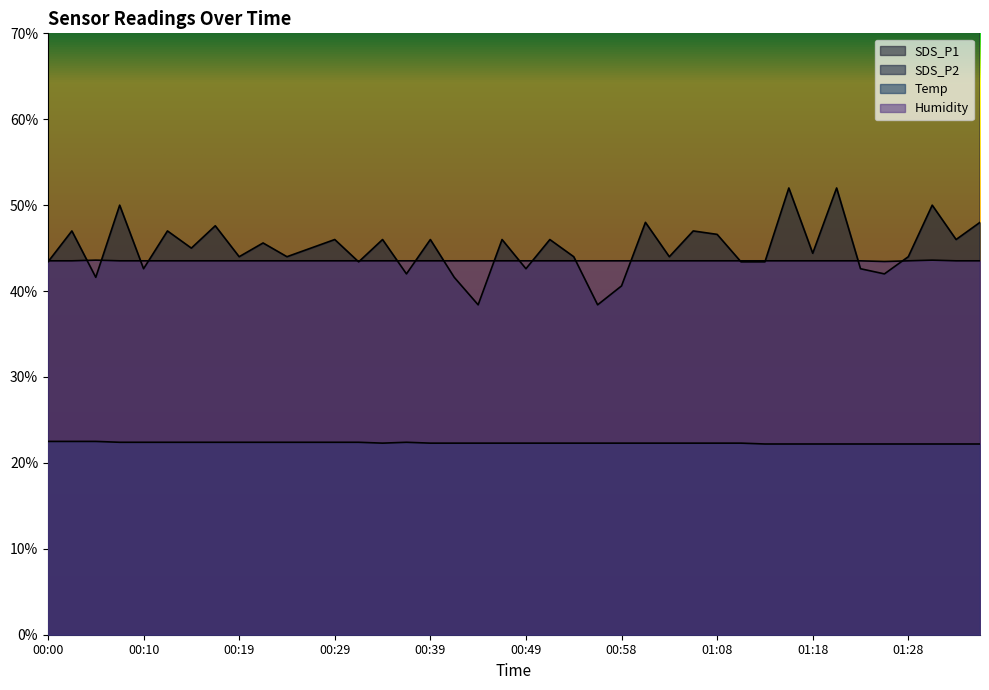

True or false: SDS_P1 and Temp intersect in this chart.

False